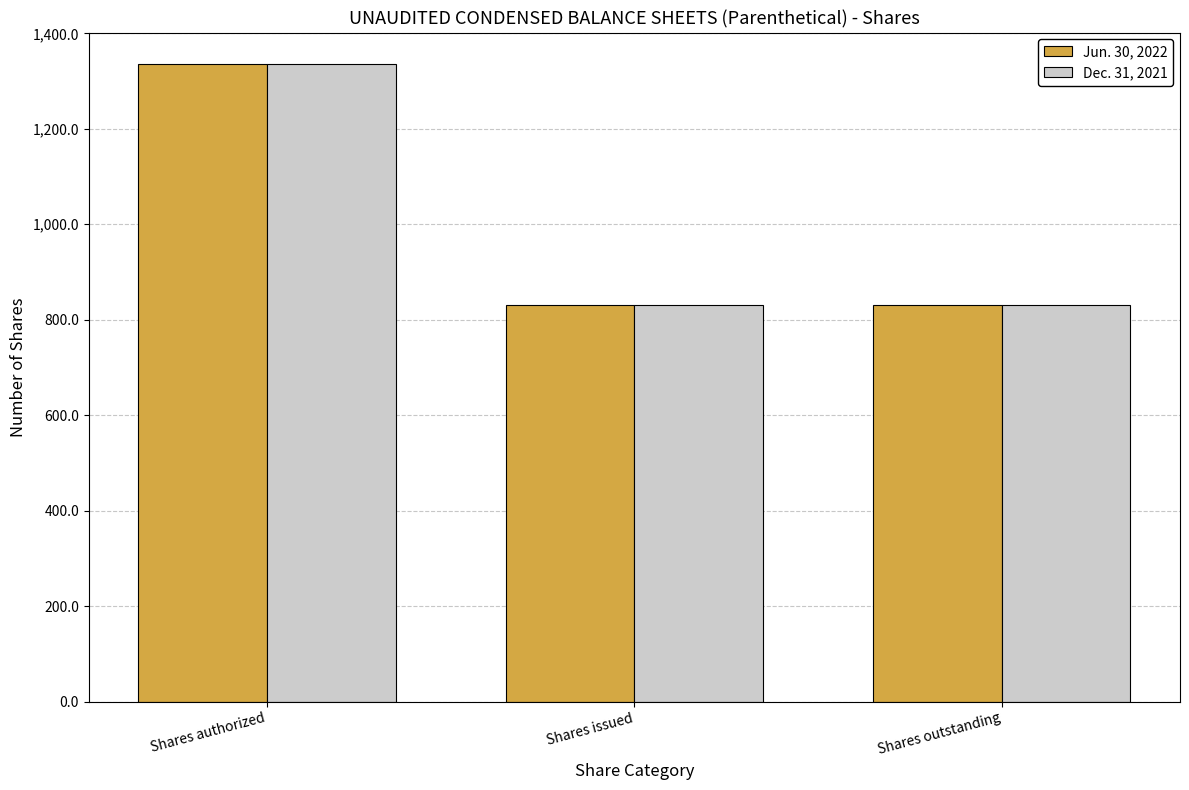

How many distinct data groups are displayed?

2